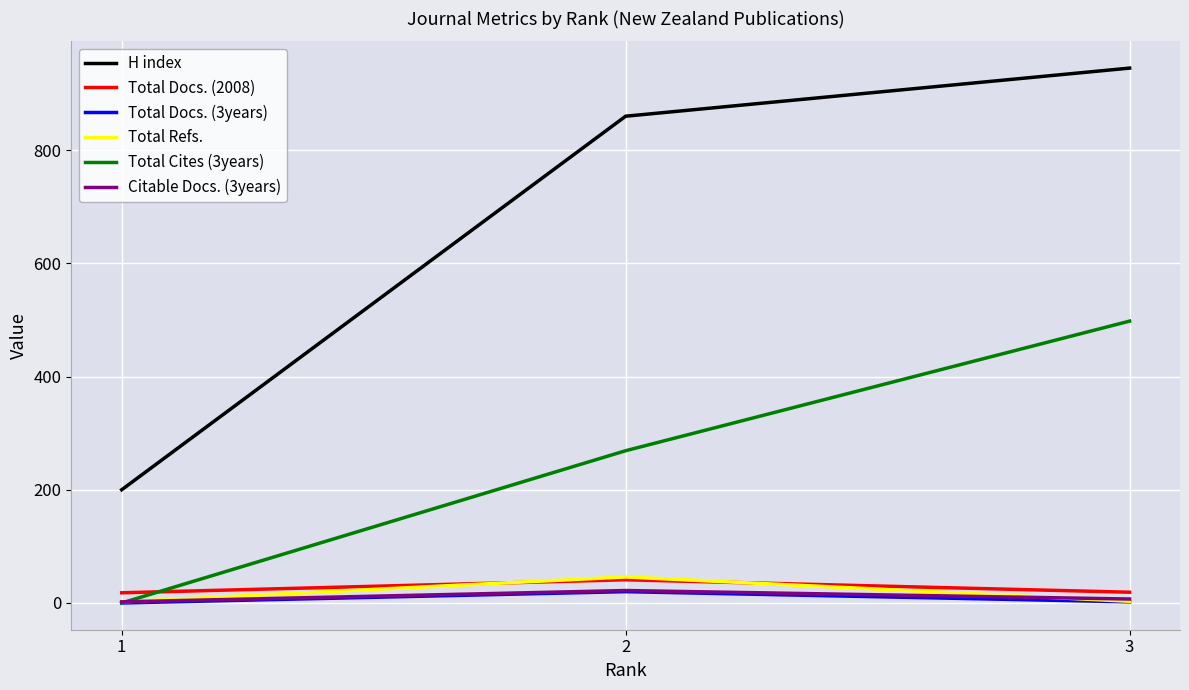

Which series has the widest spread of values?

H index